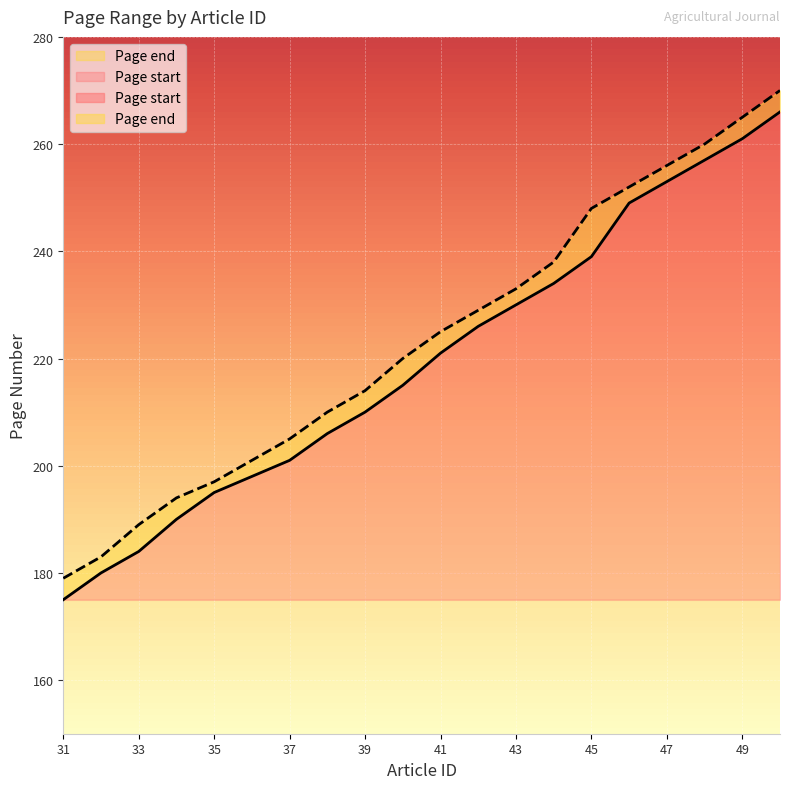

At which category does the chart reach its minimum across all series?

31